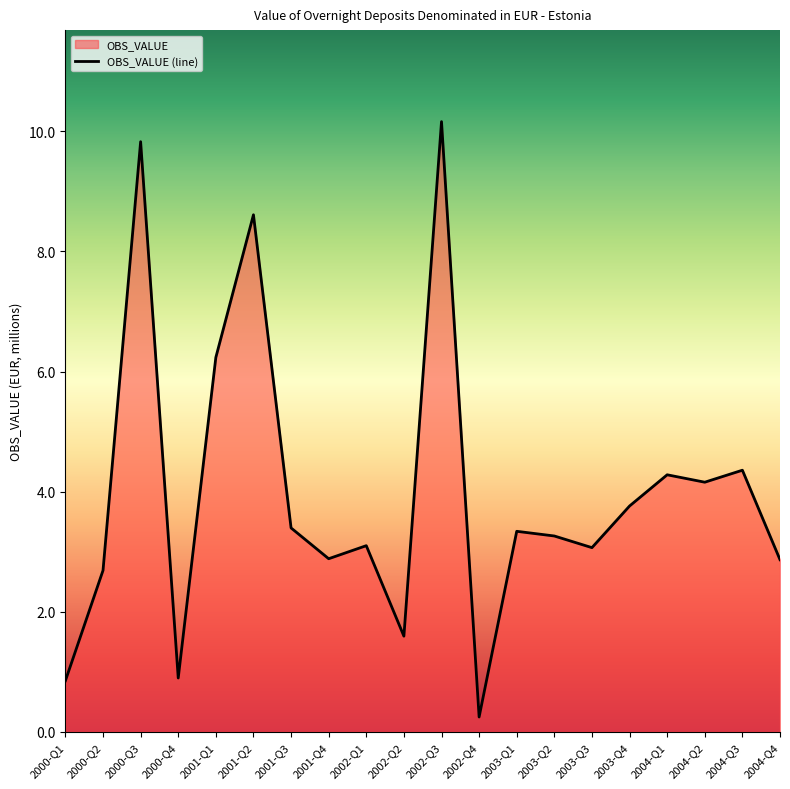

At which label is the value closest to 5?

2004-Q3